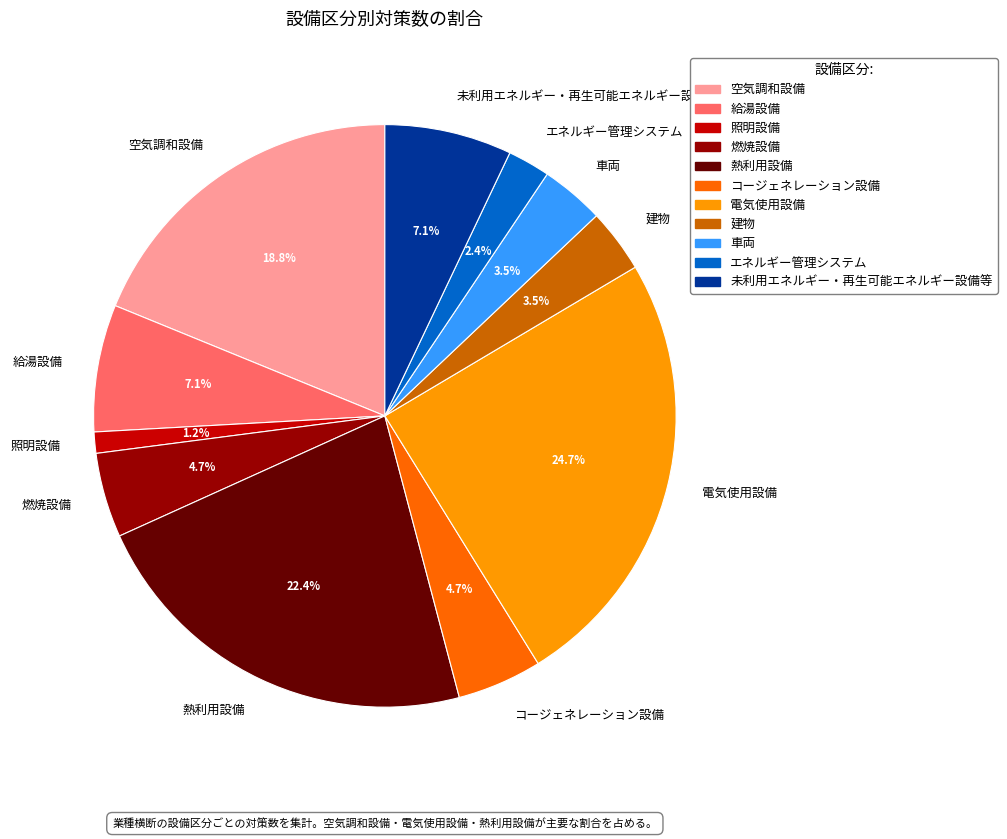

What is the smallest slice in the pie chart?

照明設備